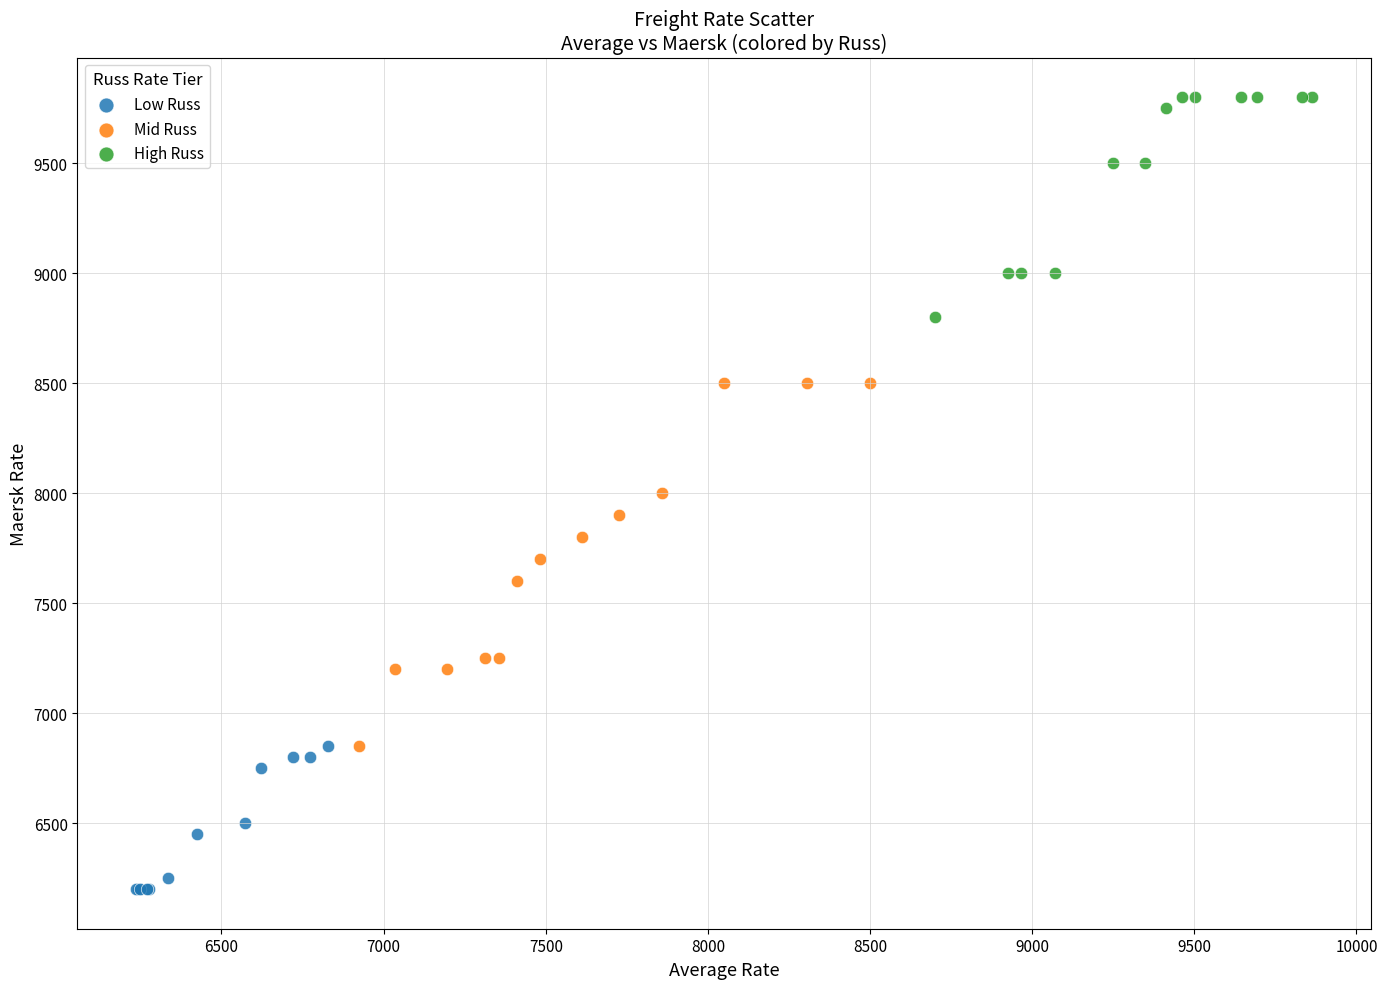

Which series reaches the minimum Y coordinate?

Low Russ